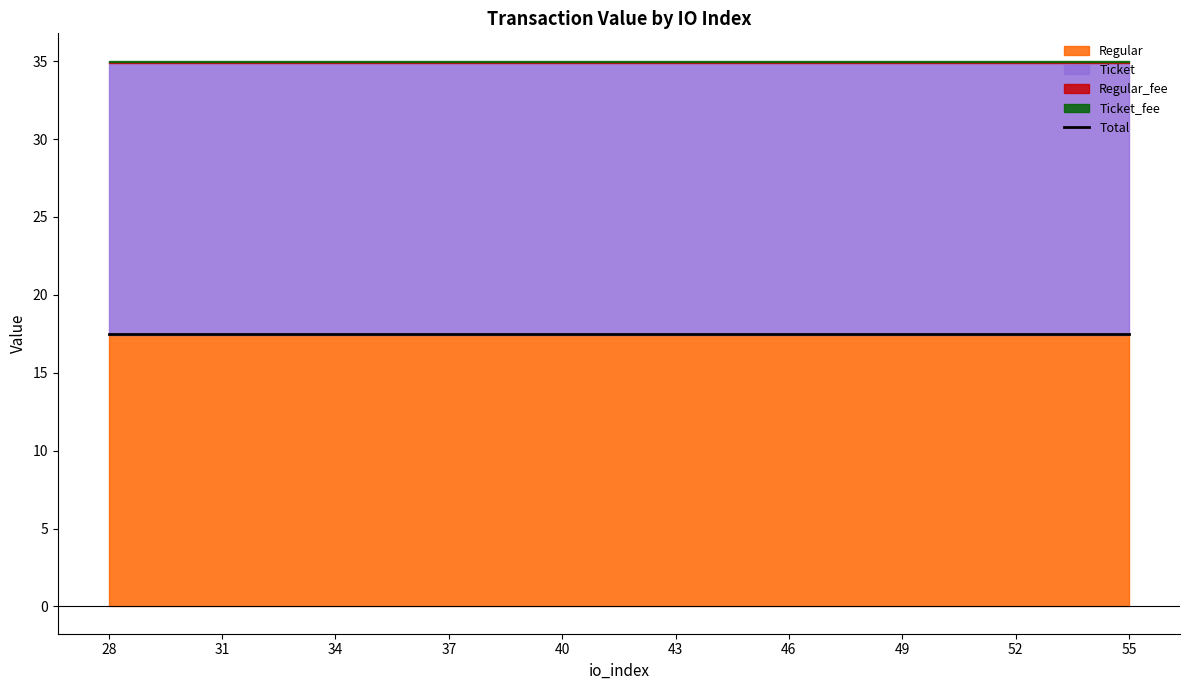

True or false: Regular_fee and Ticket_fee intersect in this chart.

False